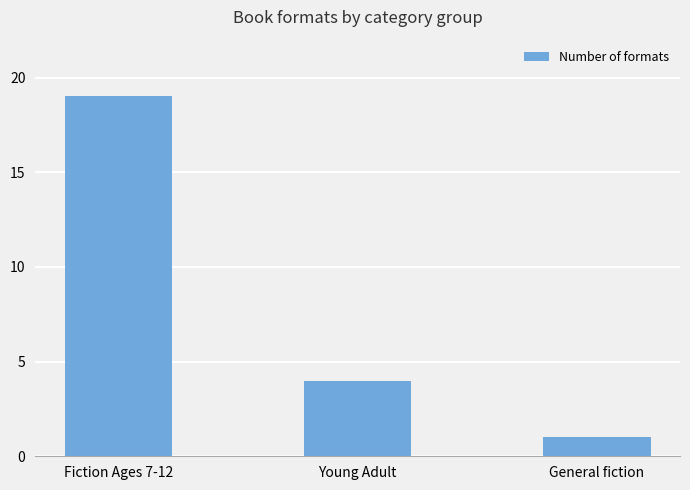

Between Fiction Ages 7-12 and General fiction, which is larger?

Fiction Ages 7-12